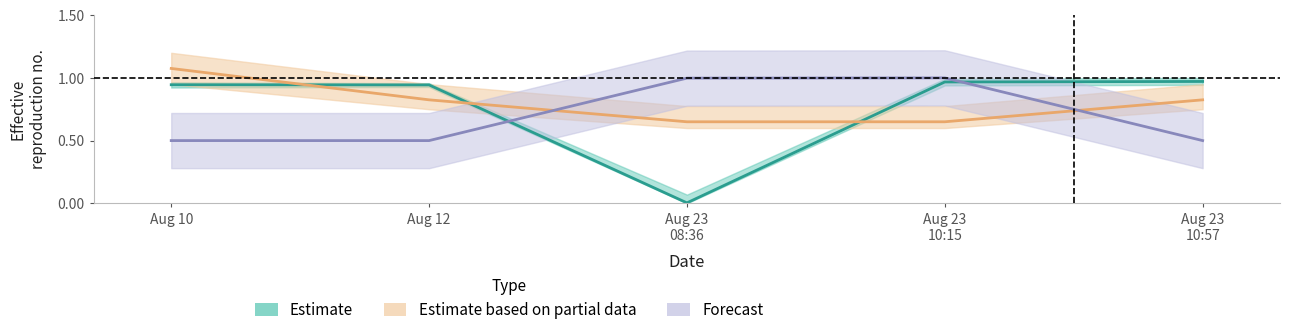

What is the total value across all series at Aug 10?

2.5